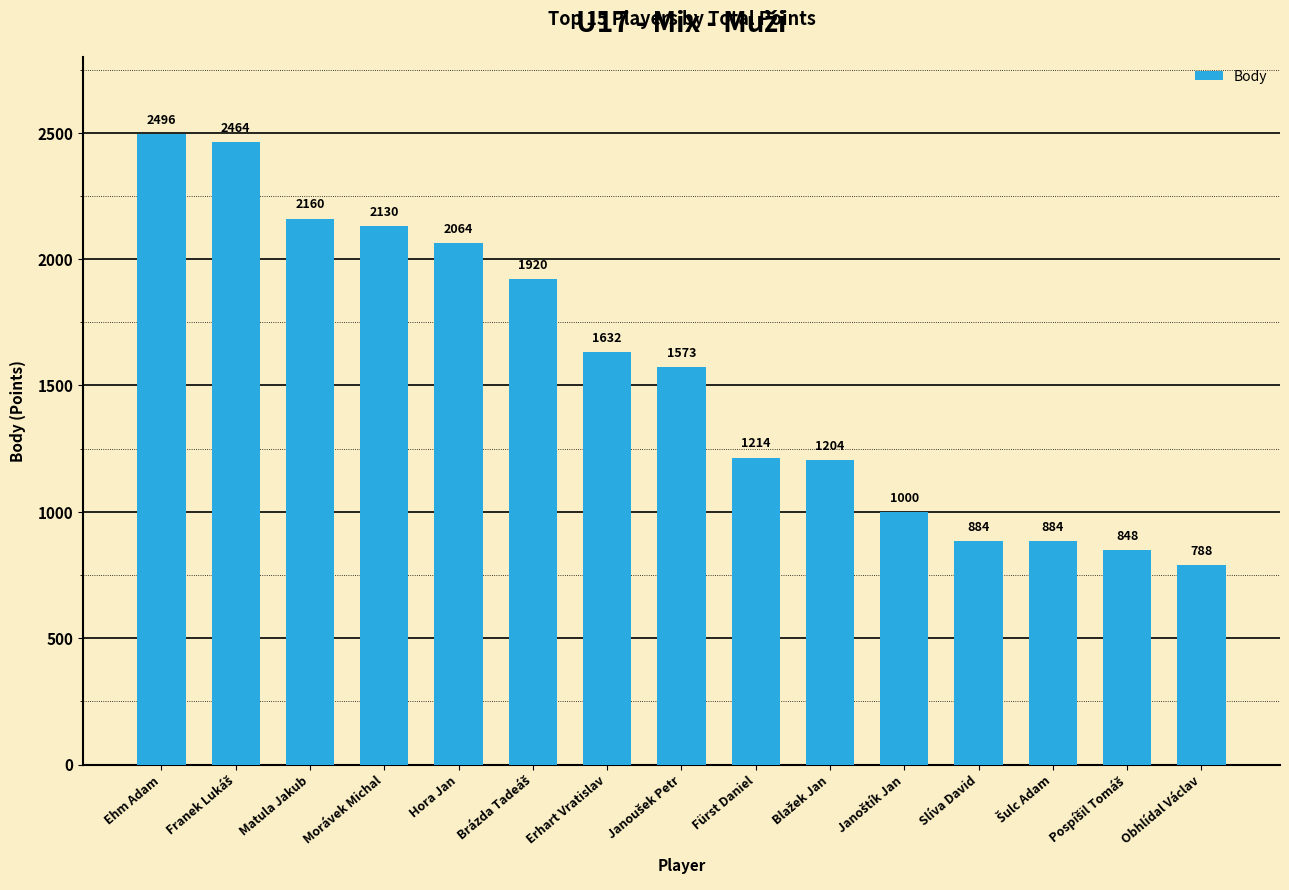

What is the sum of all values?

23261